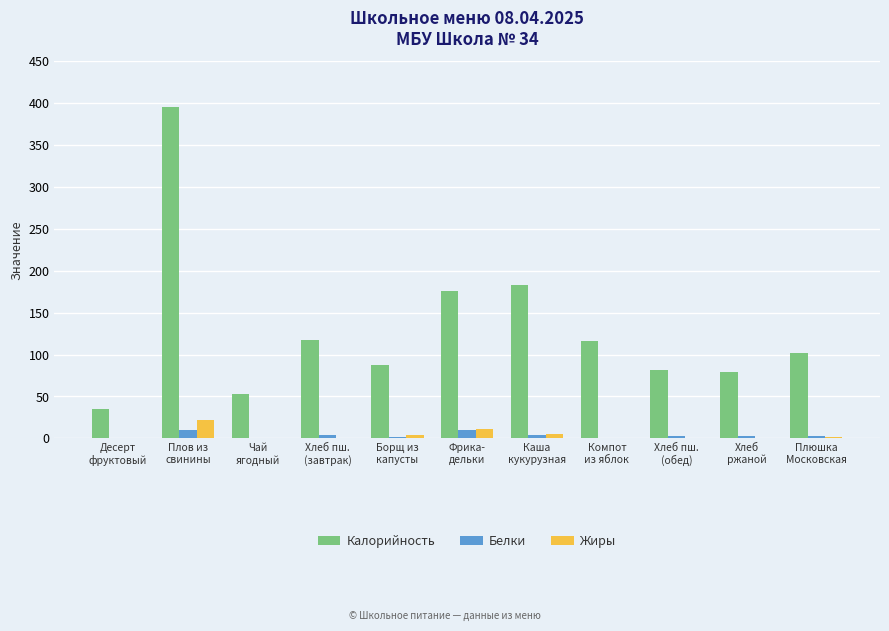

What is the highest value of the Калорийность series?

395.9